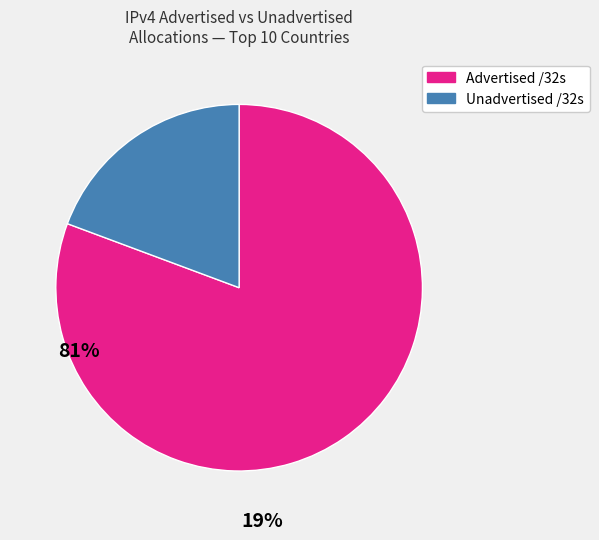

Which category accounts for the majority?

Advertised /32s